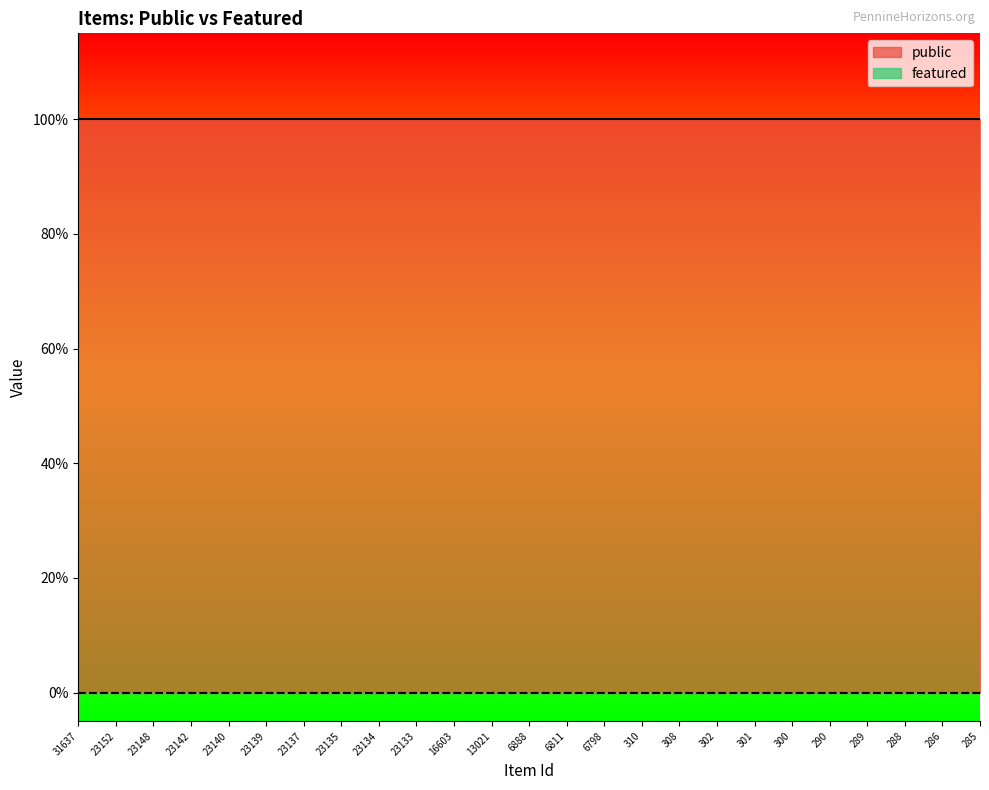

True or false: public and featured cross at least once.

False